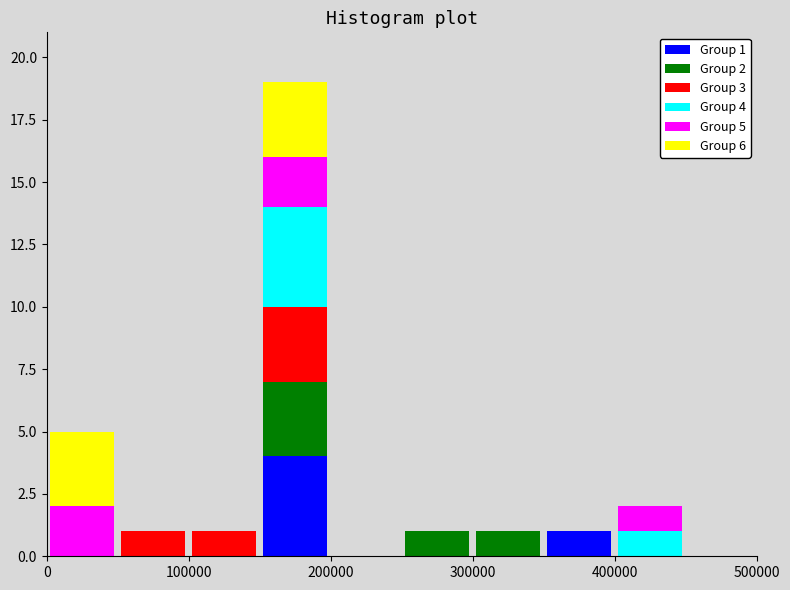

Which range on the x-axis has the tallest stacked bar (by total height)?

150000 to 200000